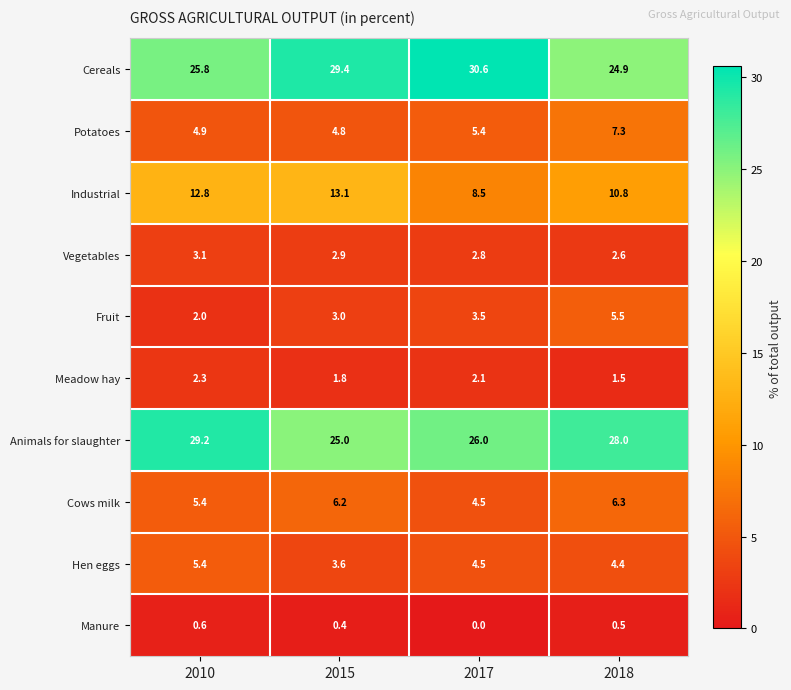

Rank the categories by Animals for slaughter value from lowest to highest.

2015, 2017, 2018, 2010